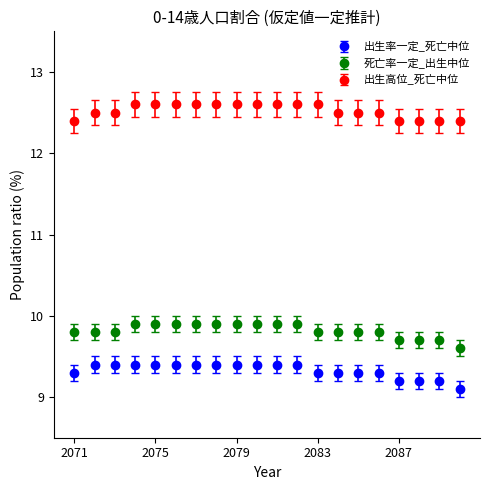

What are all the series names shown in the legend?

出生率一定_死亡中位, 死亡率一定_出生中位, 出生高位_死亡中位